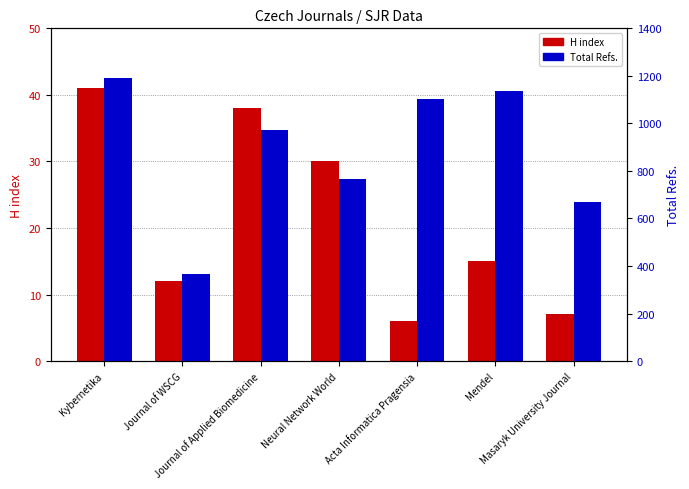

Is it true that H index equals 3 at Journal of WSCG?

False